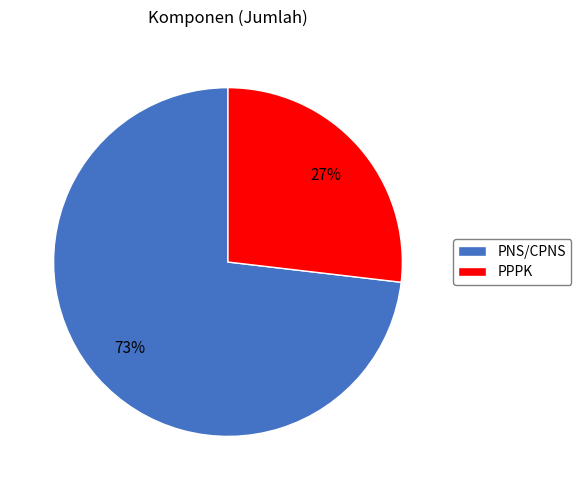

To the nearest percent, what is the average slice percentage?

50%